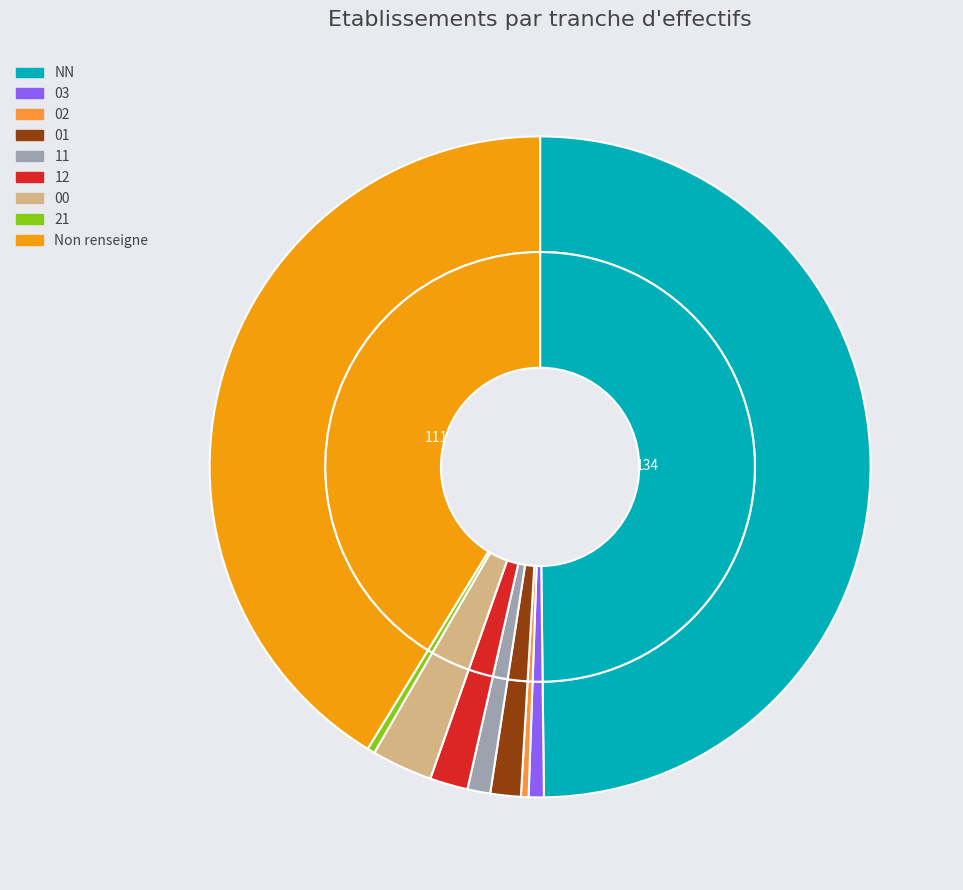

The 00 slice represents 1% of the pie. True or false?

False